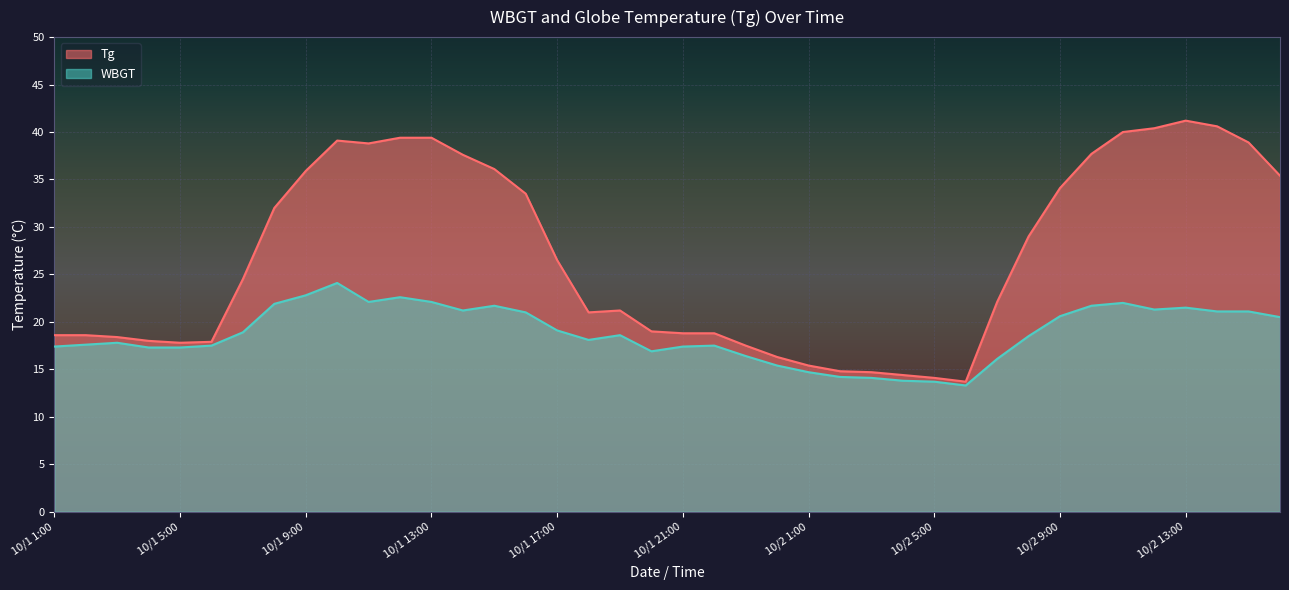

True or false: Tg and WBGT intersect in this chart.

False